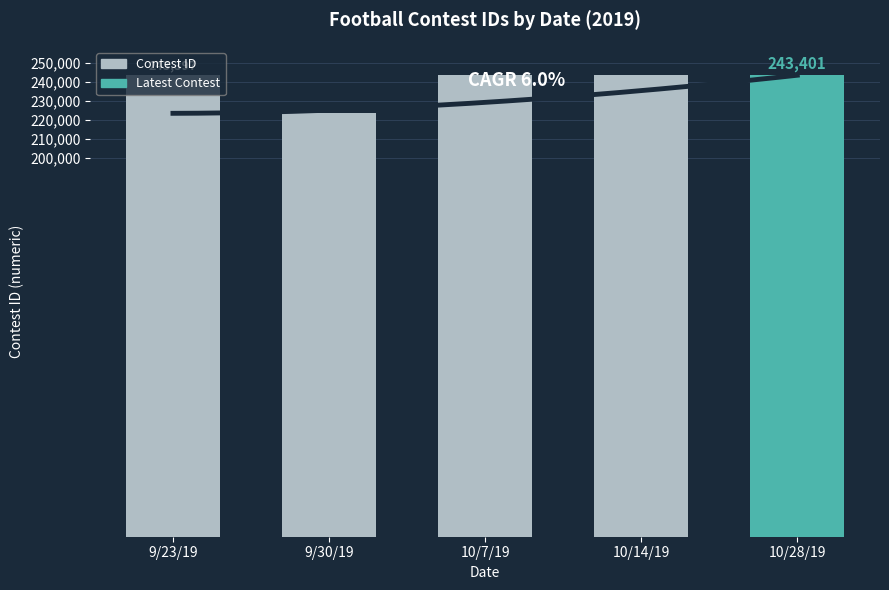

What is the value of the 4th bar from the left?

243400